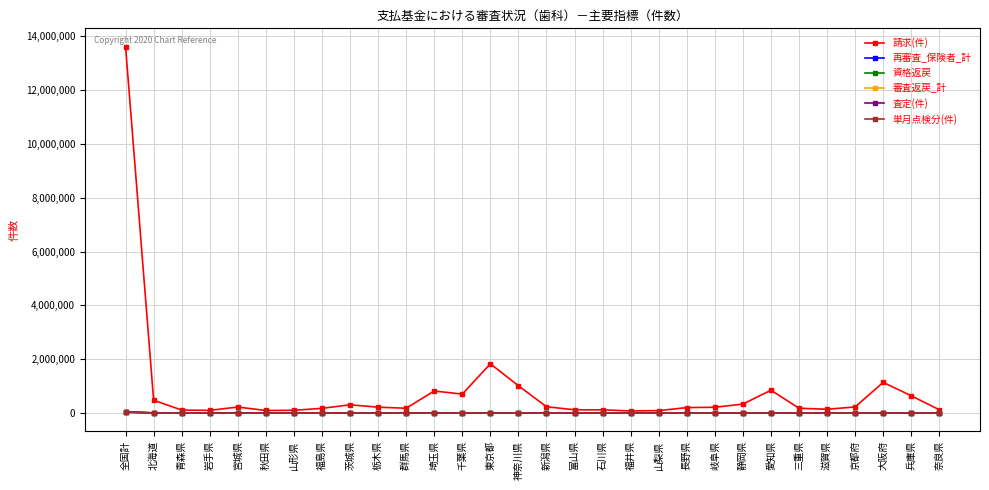

Which label corresponds to the largest value in the chart?

全国計